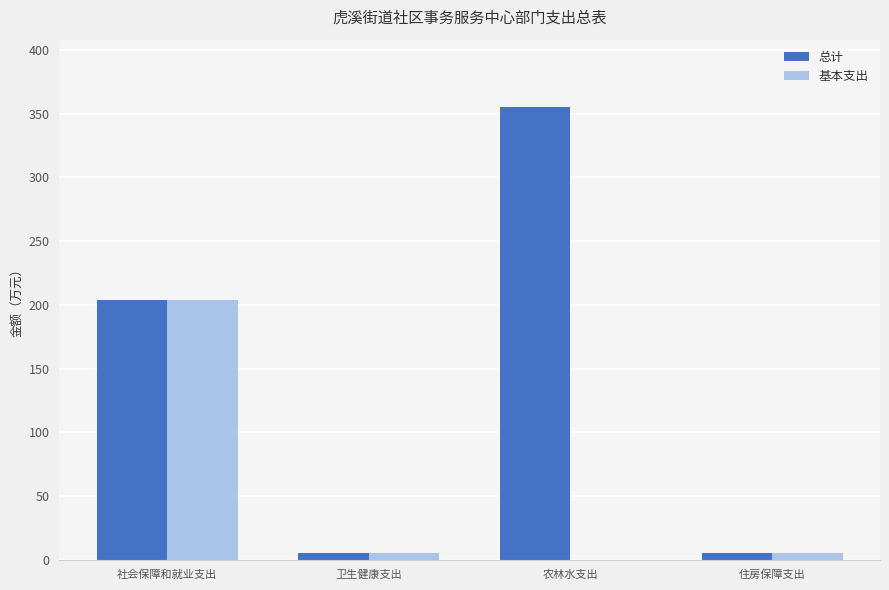

What is the highest value of the 总计 series?

354.9